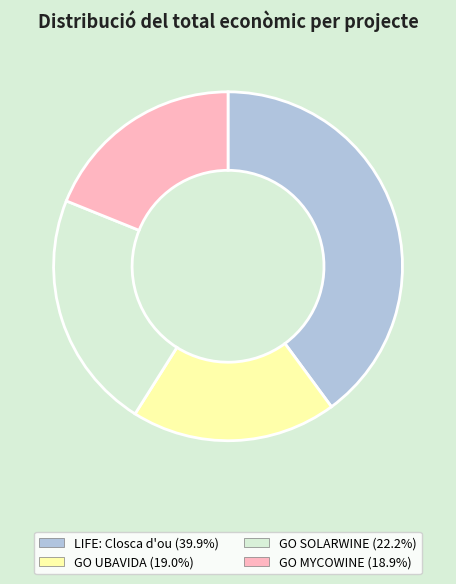

Do LIFE: Closca d'ou and GO SOLARWINE together represent more than half of the pie?

Yes